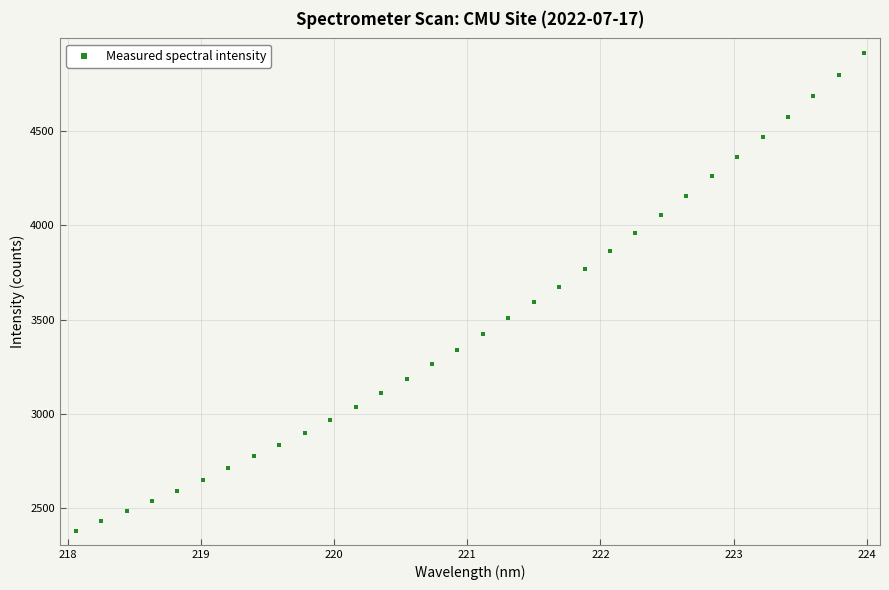

What is the range of X values (max minus min)?

5.9